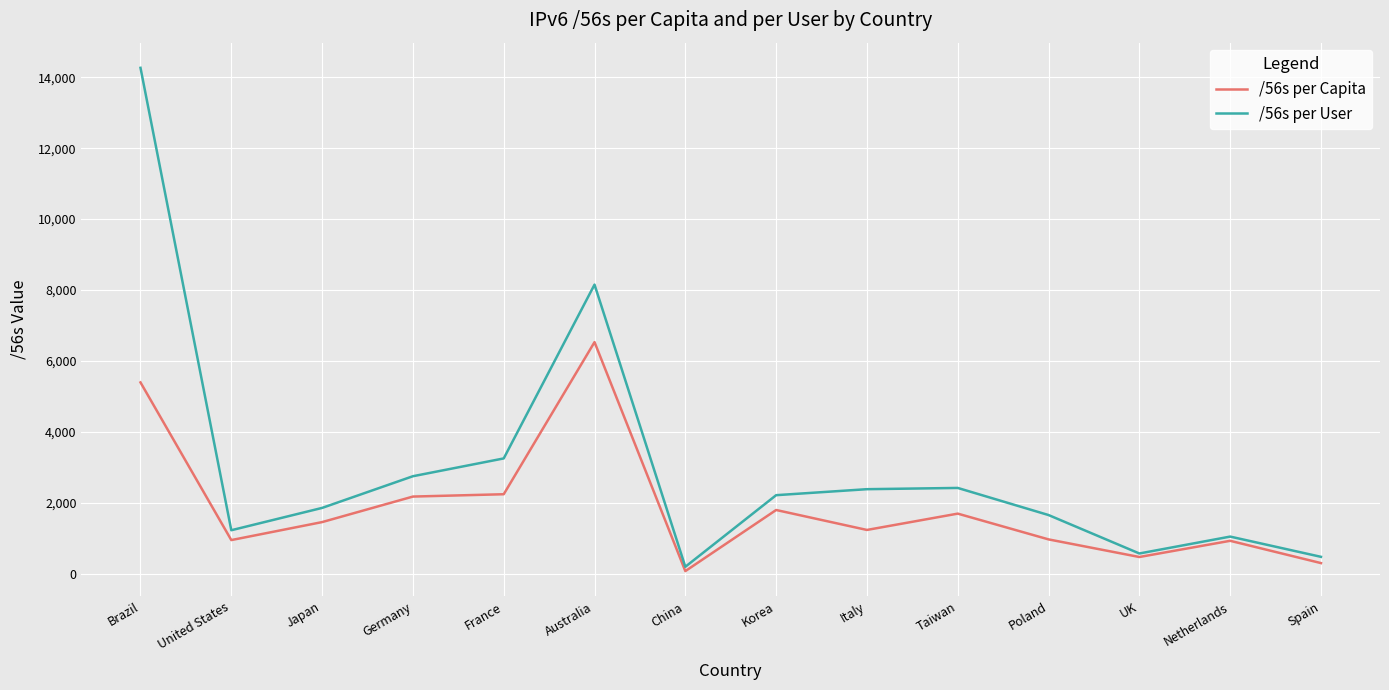

What is the maximum value shown in the chart?

14268.6